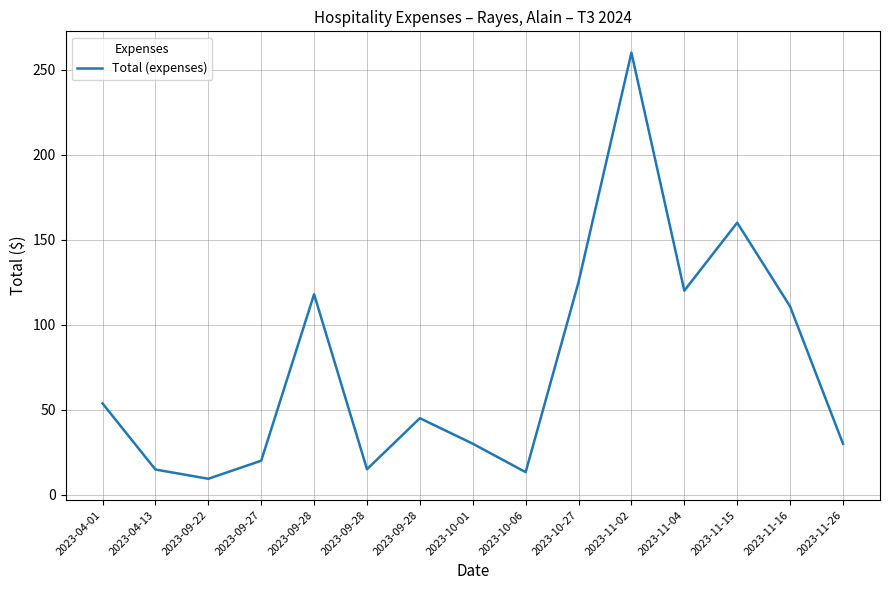

Count the number of data series in this chart.

1